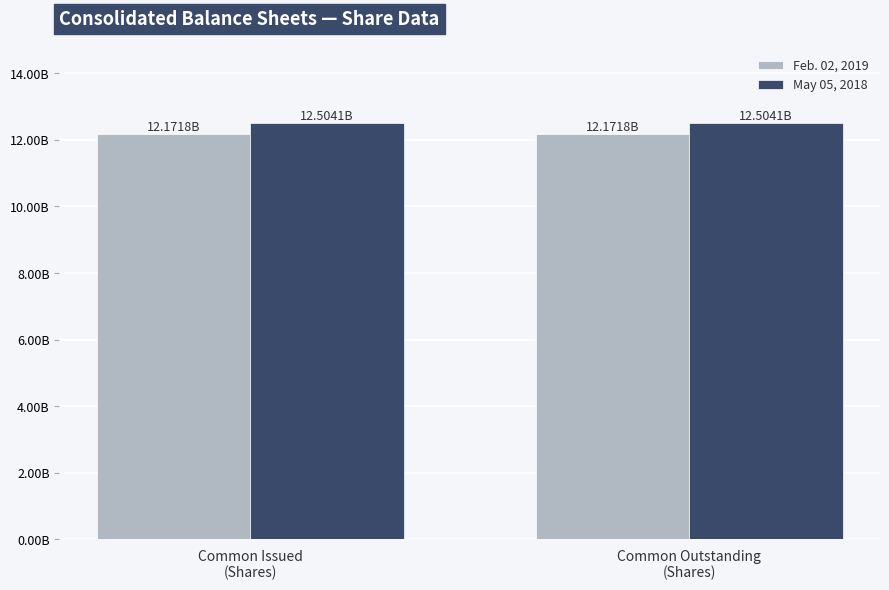

Does the chart contain stacked bars?

No